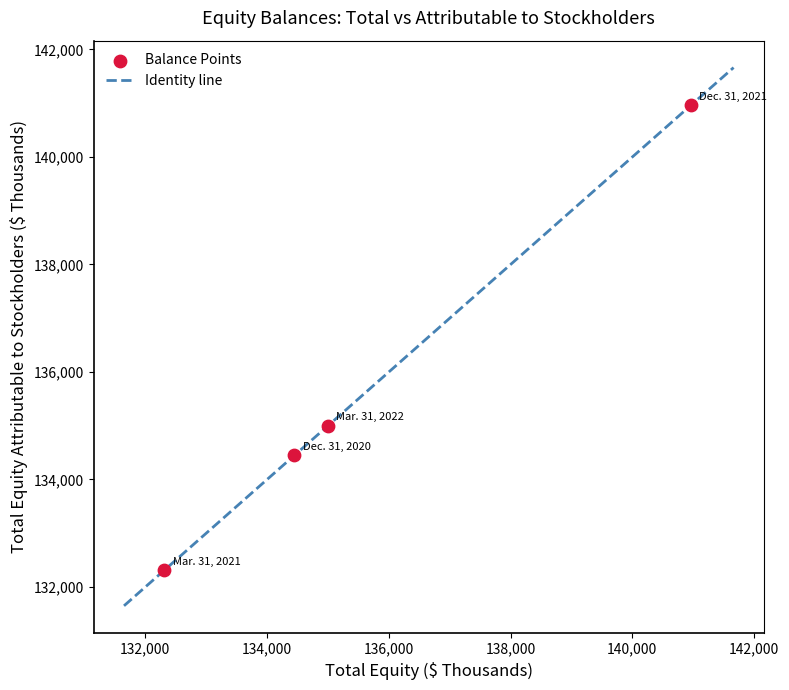

What is the range of X values (max minus min)?

8647